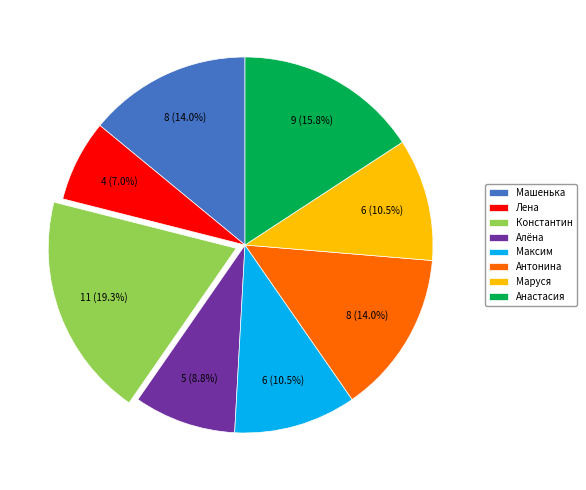

How many segments does this pie chart have?

8